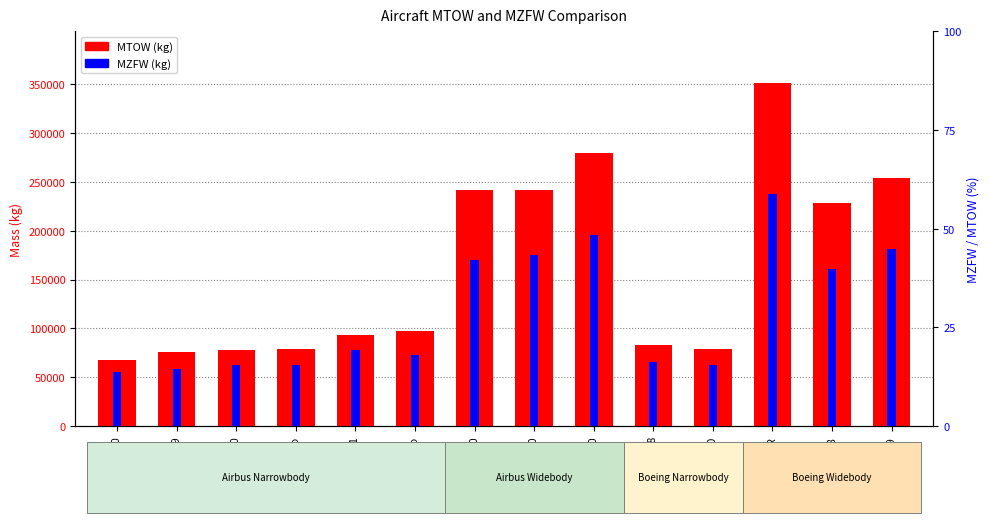

The value of MZFW (kg) at 777-300ER is 237682. True or false?

True